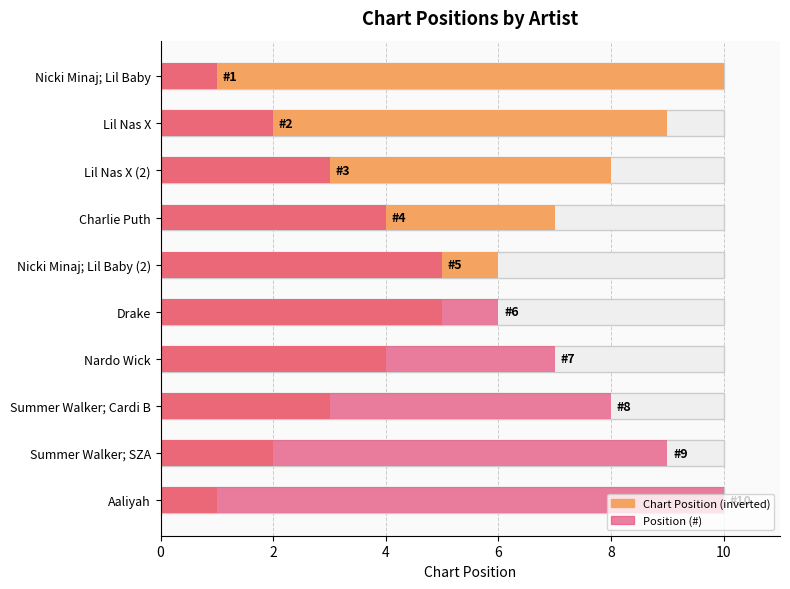

Which series has the largest total across all categories?

Chart Position (inverted)